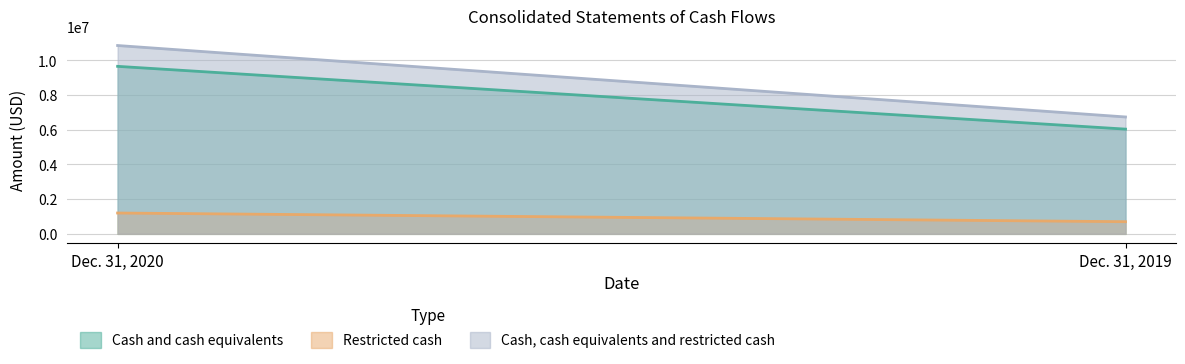

At Dec. 31, 2020, list the series in order from largest to smallest.

Cash, cash equivalents and restricted cash, Cash and cash equivalents, Restricted cash